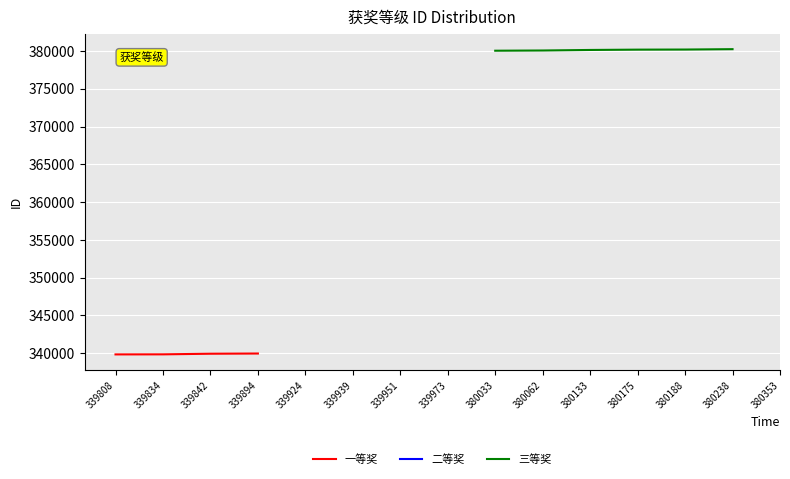

True or false: 三等奖 has more than 1 points higher than both neighbors.

False